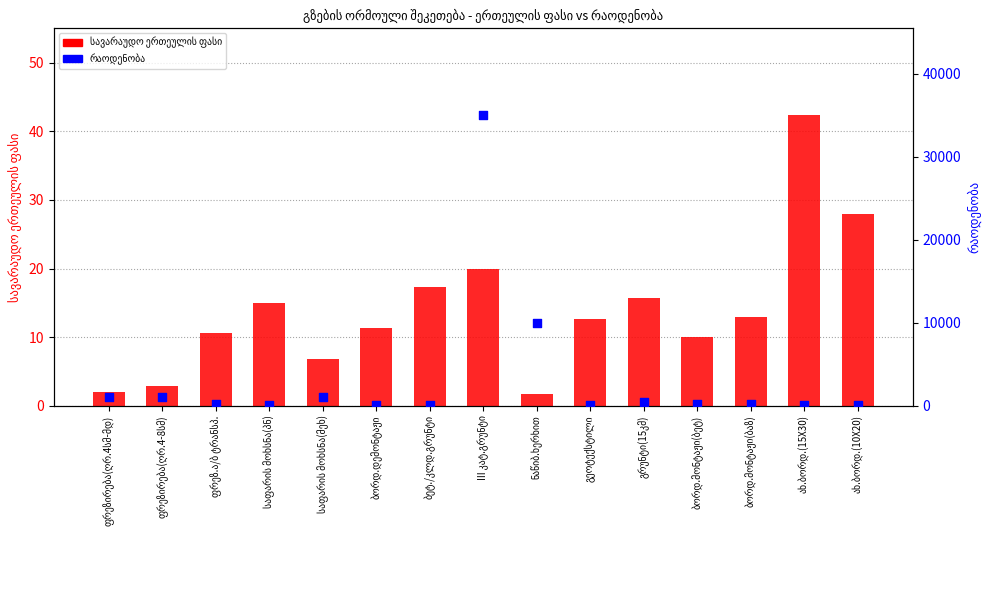

Which series has the widest spread of Y values?

რაოდენობა